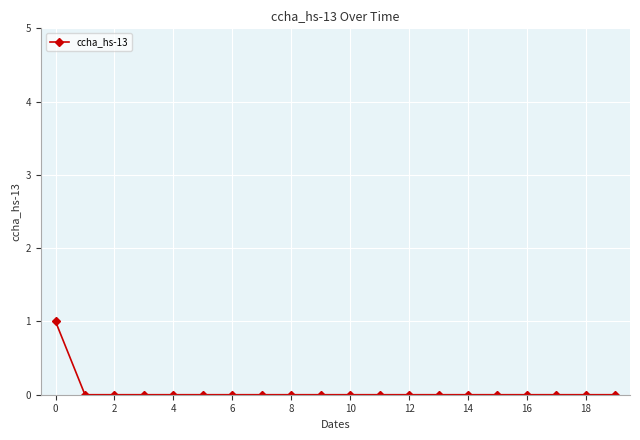

Reading right to left, what are all the values shown in this chart?

0	0	0	0	0	0	0	0	0	0	0	0	0	0	0	0	0	0	0	1